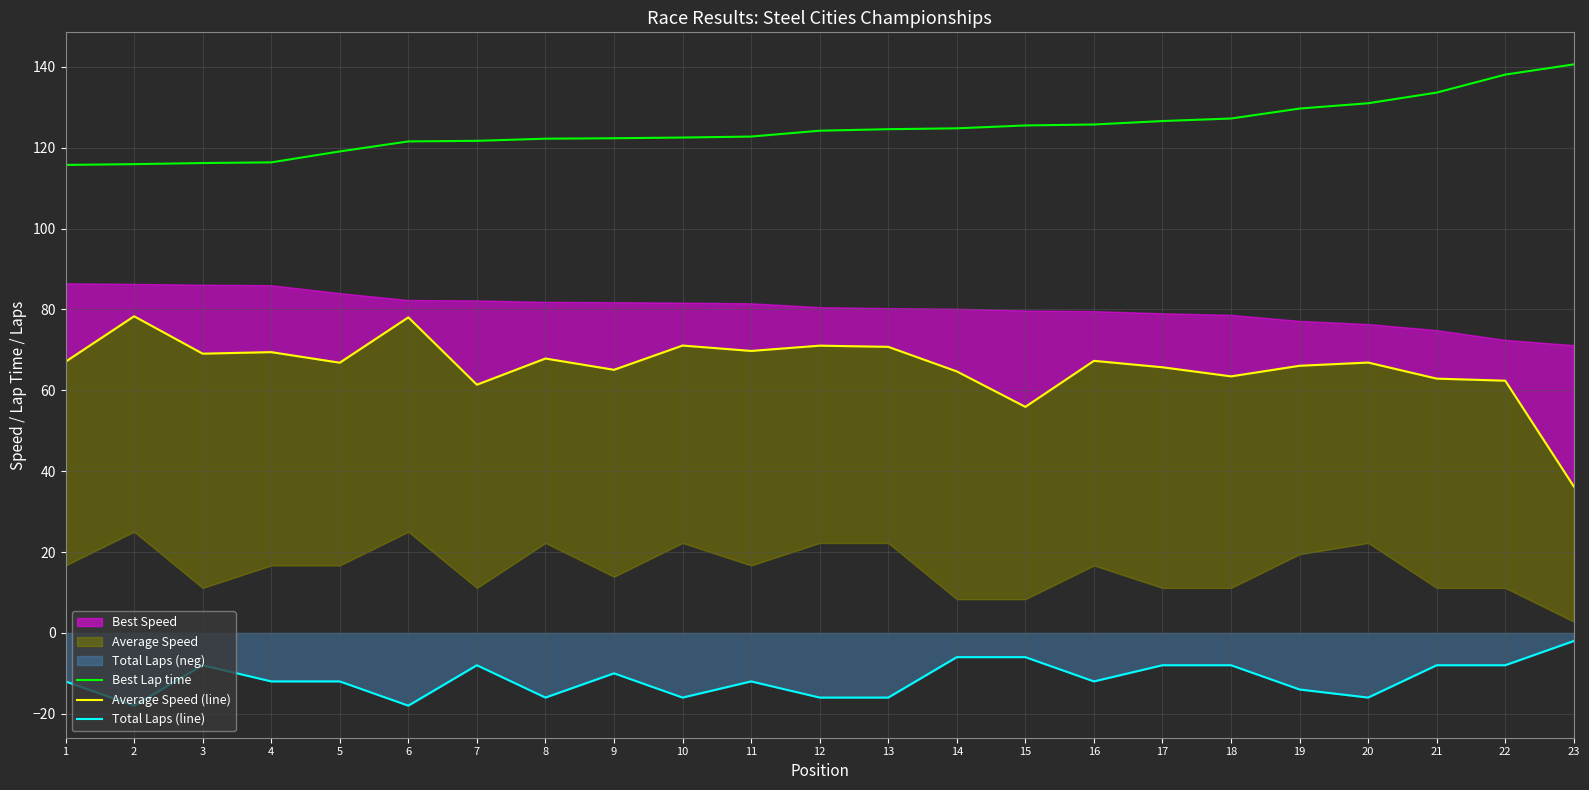

At which category is the sum across all series the highest?

22